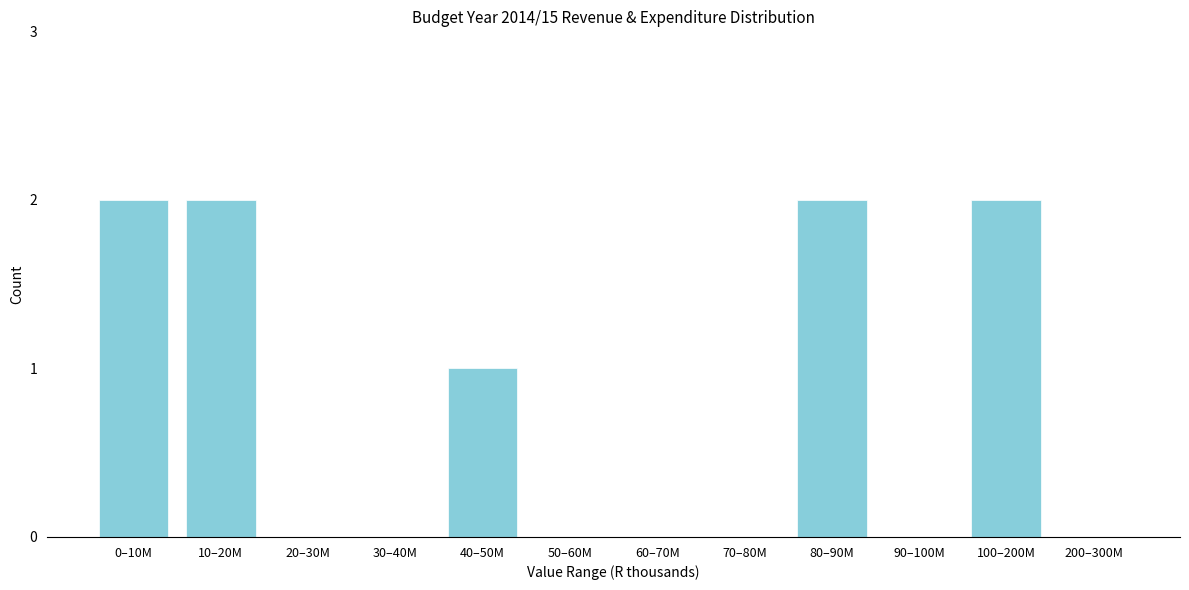

Reading left to right, what are all the values shown in this chart?

0–10M=2	10–20M=2	20–30M=0	30–40M=0	40–50M=1	50–60M=0	60–70M=0	70–80M=0	80–90M=2	90–100M=0	100–200M=2	200–300M=0